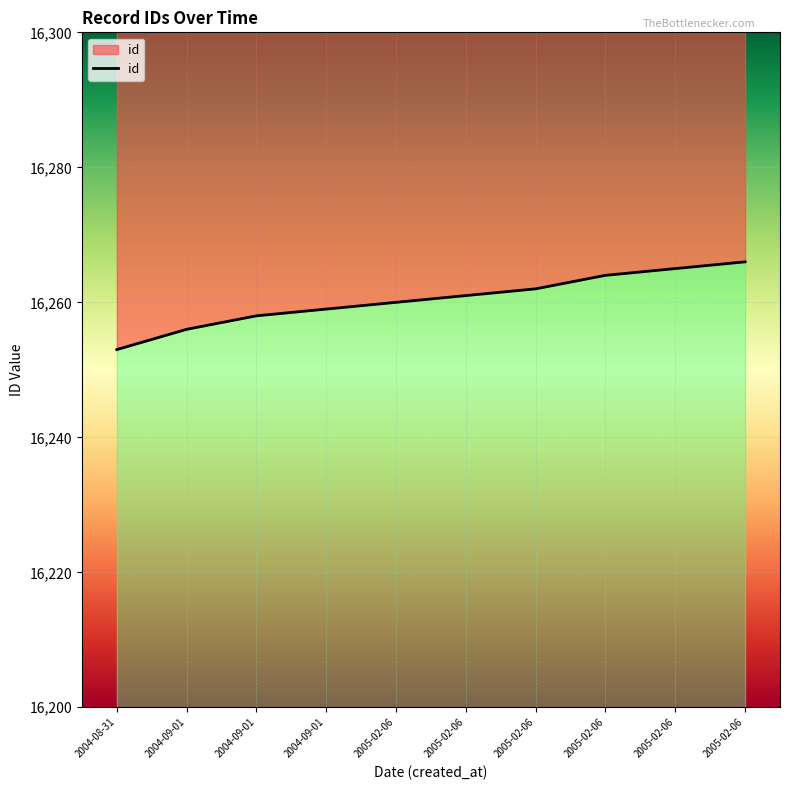

List the labels in order of value, largest first.

2005-02-06, 2005-02-06, 2005-02-06, 2005-02-06, 2005-02-06, 2005-02-06, 2004-09-01, 2004-09-01, 2004-09-01, 2004-08-31